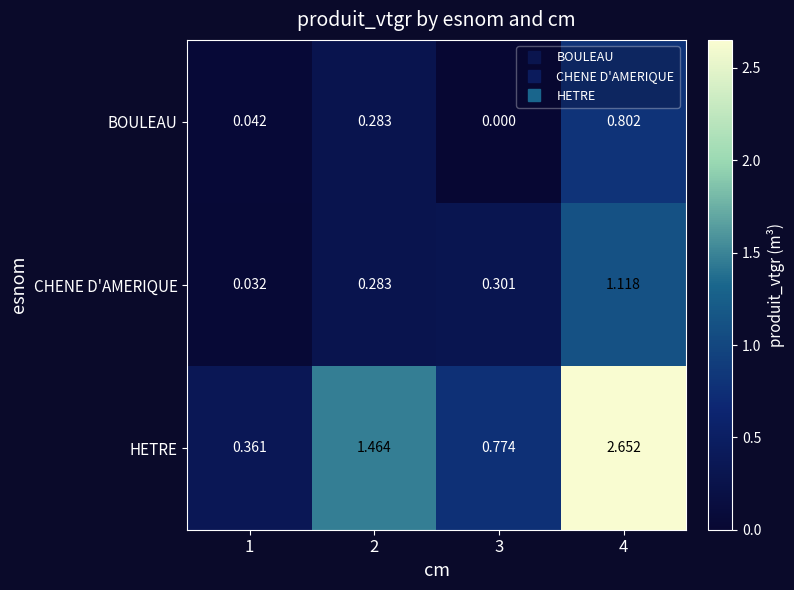

Rank the series by their maximum value, from highest to lowest.

HETRE, CHENE D'AMERIQUE, BOULEAU